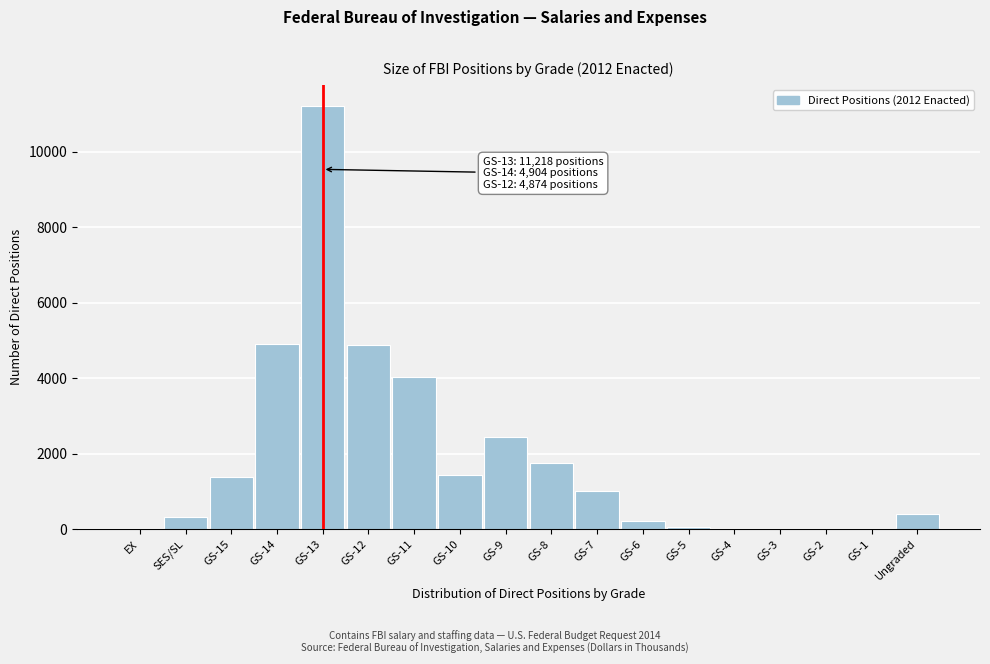

What is the sum of all values?

34019